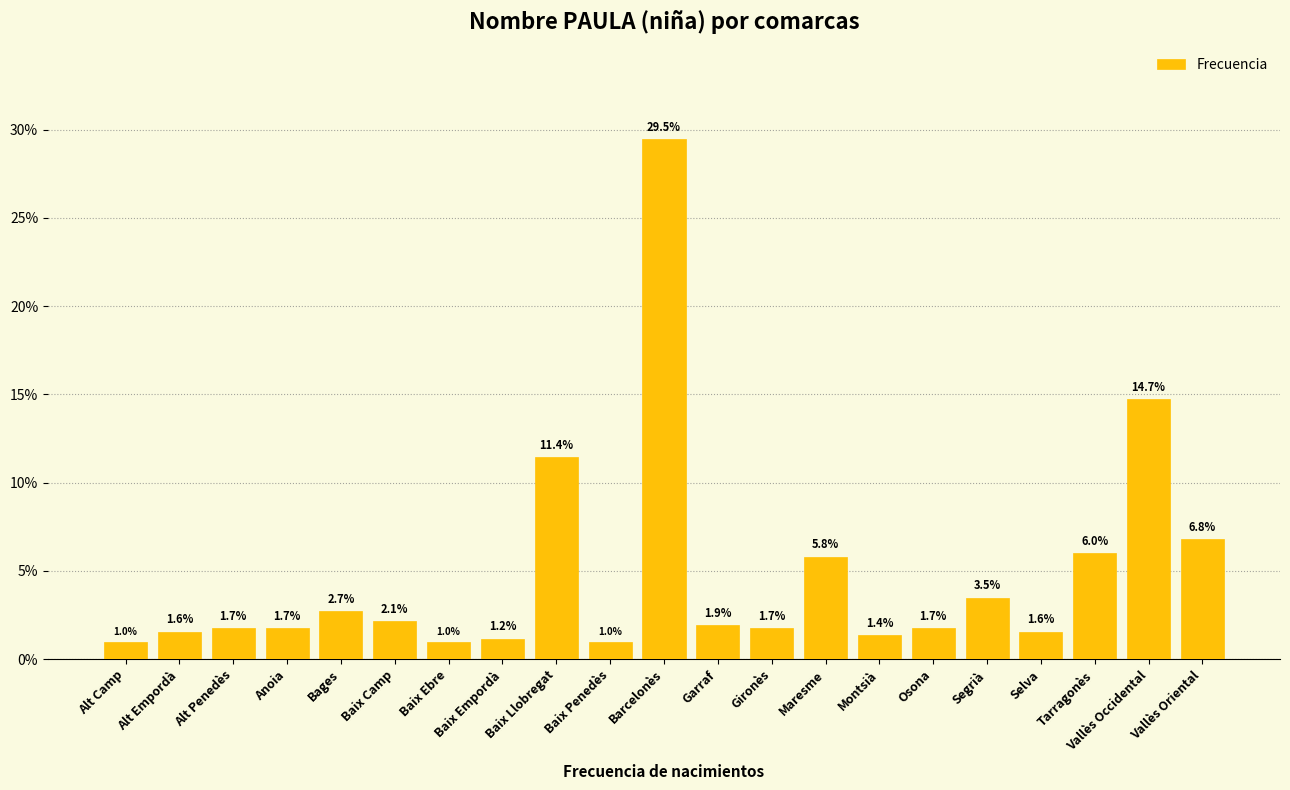

Is it true that the value at Baix Penedès is 1.0?

True